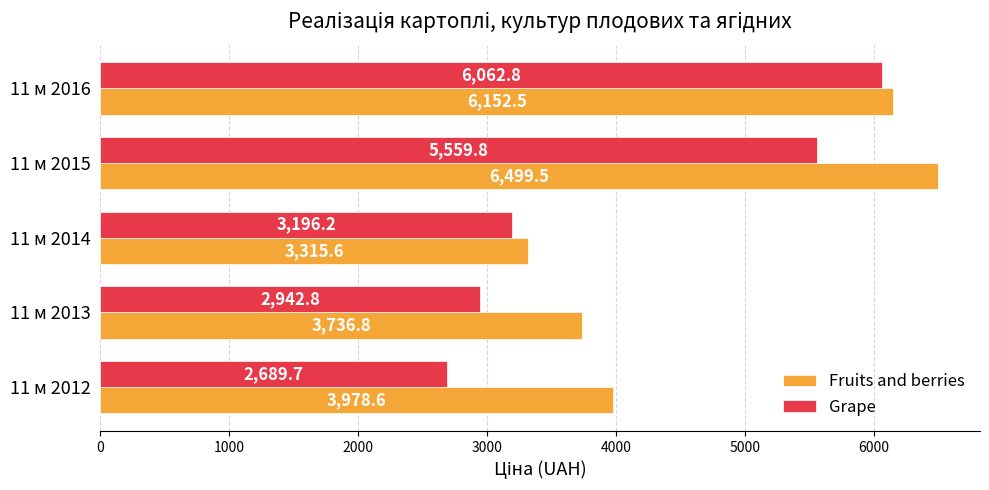

How many data points does each series have?

5